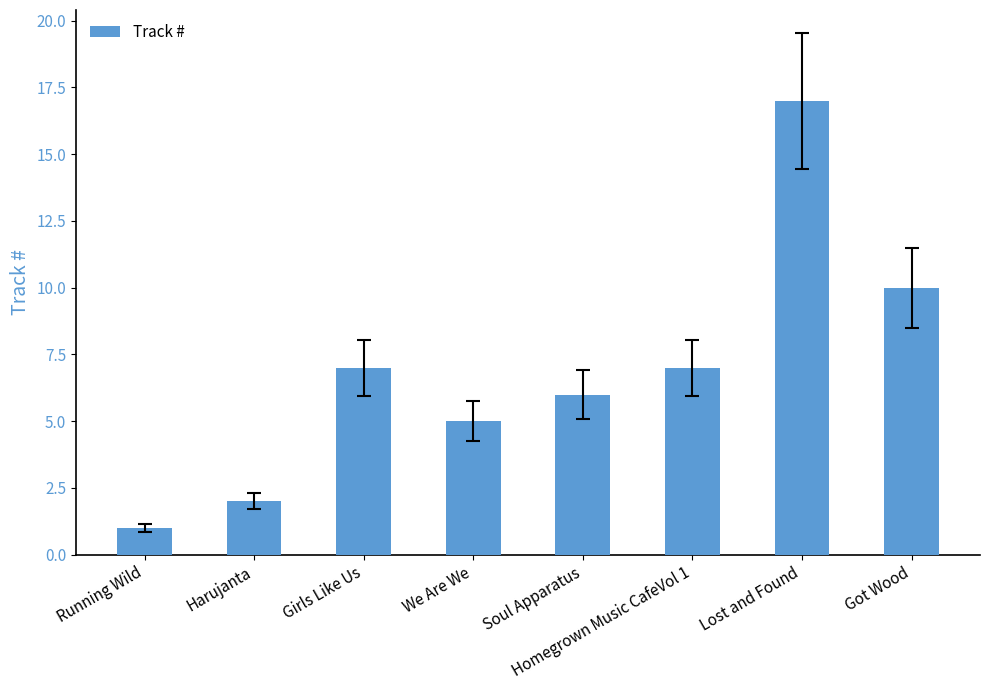

At which label is the value closest to 9?

Got Wood